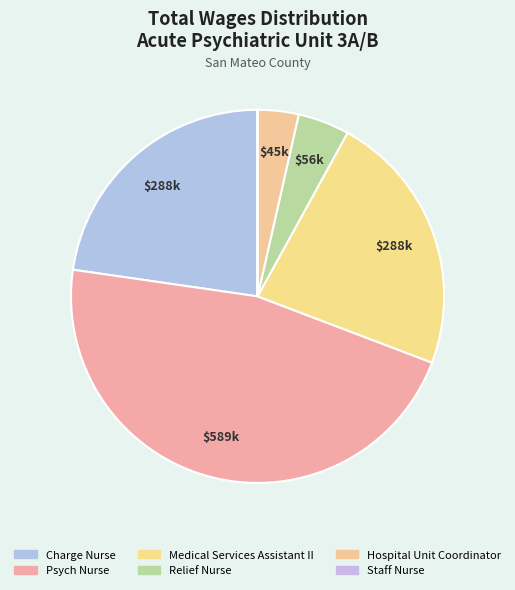

Which slice is the largest?

Psych Nurse